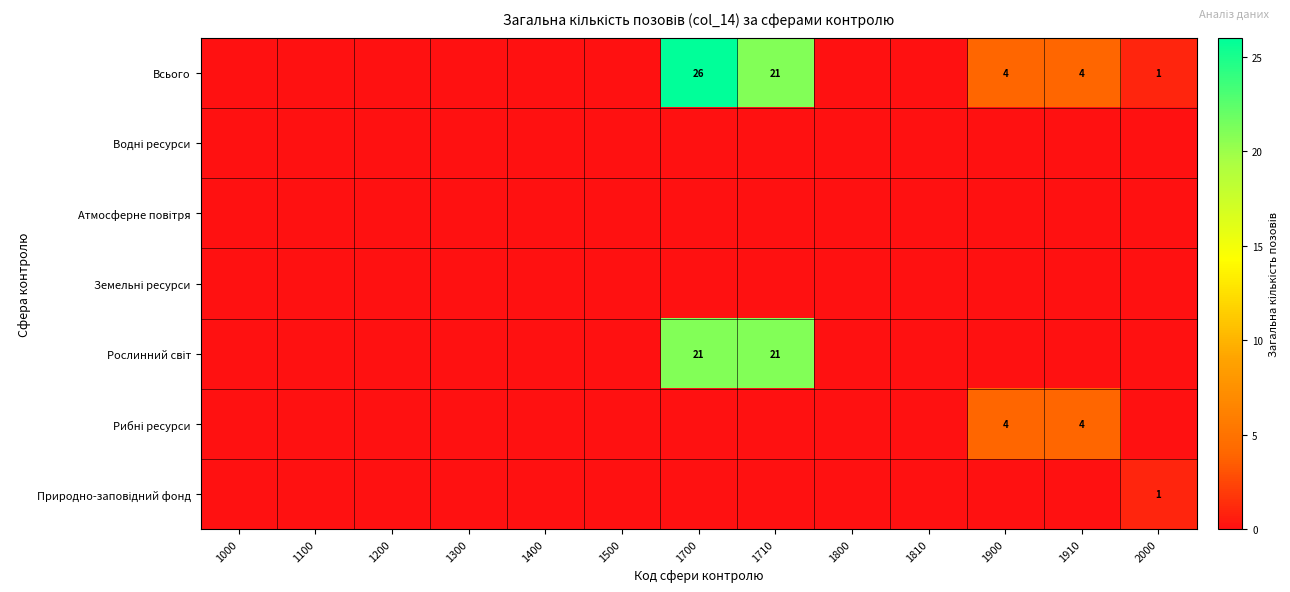

True or false: Всього has a value of 2 at 1900.

False